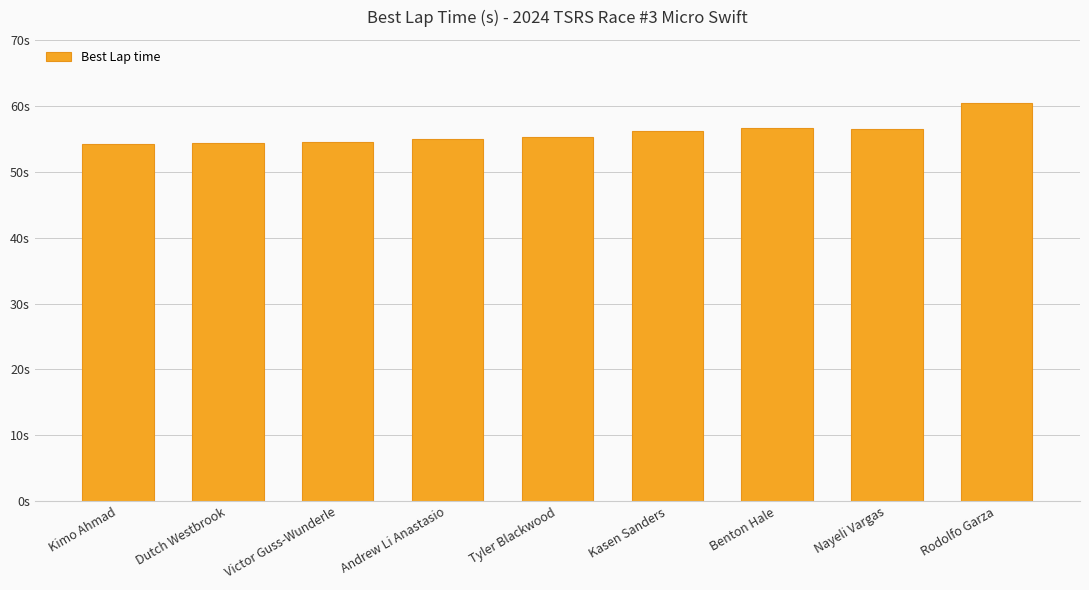

Are the bars horizontal?

No